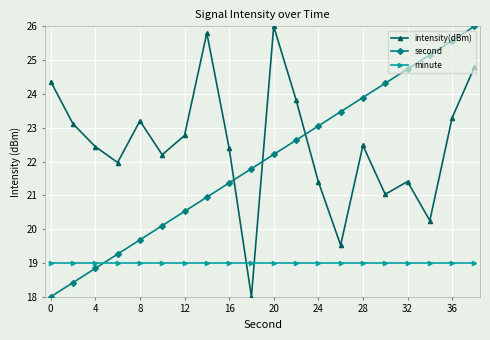

True or false: intensity(dBm) and minute intersect in this chart.

True